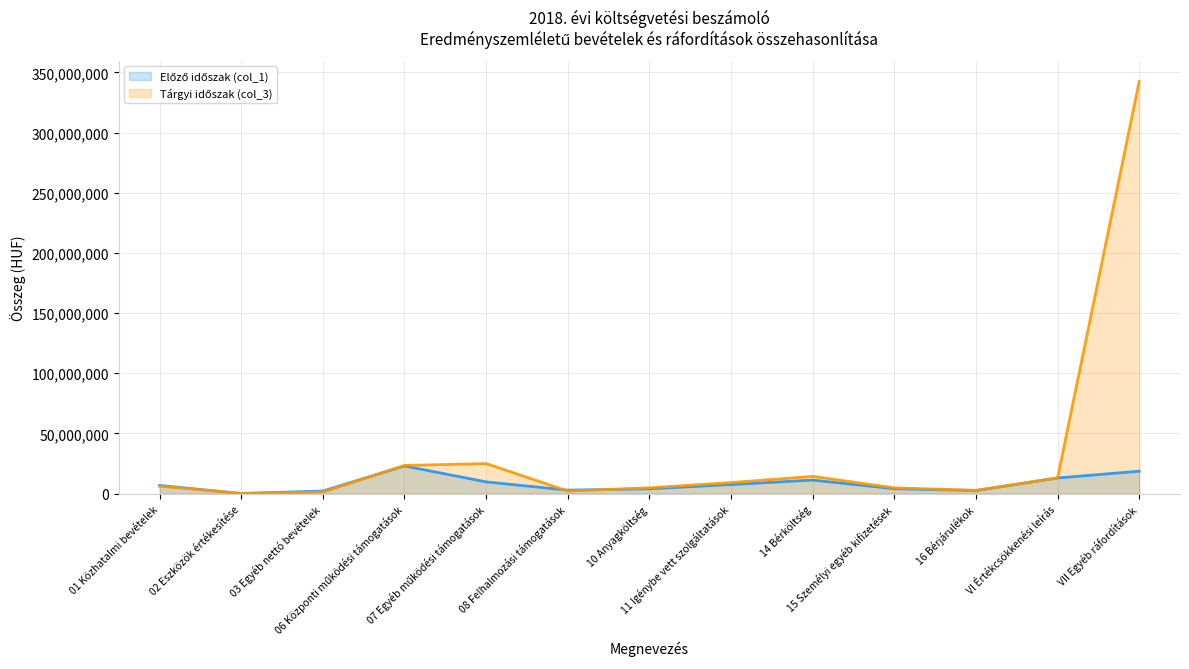

How many lines are shown in the chart?

2